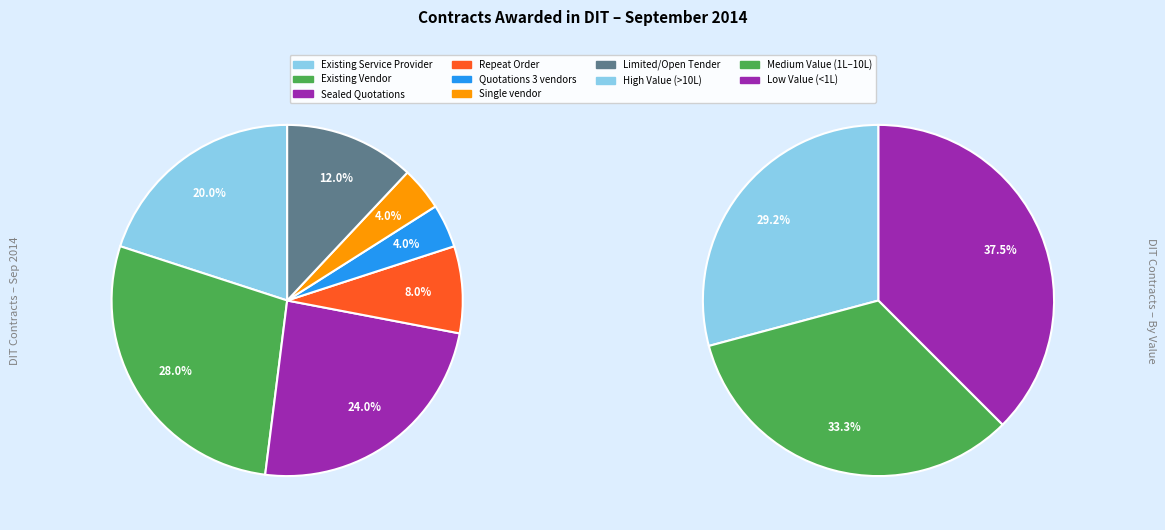

To the nearest percent, what is the average slice percentage?

14%